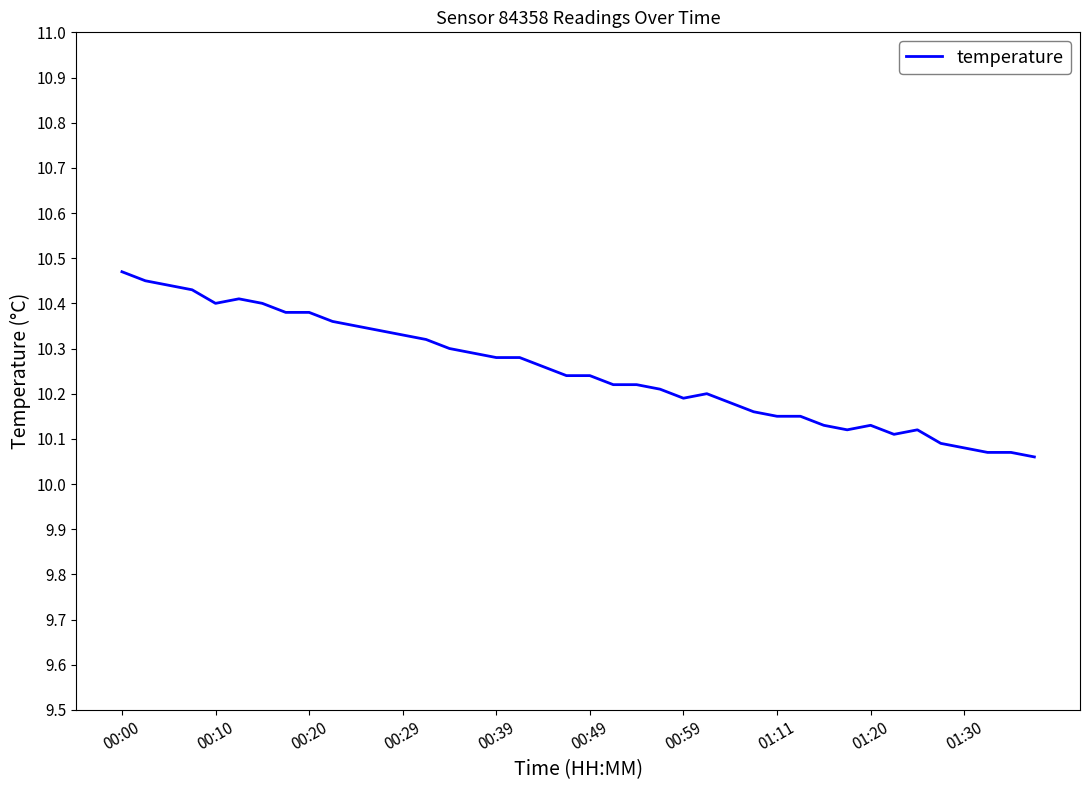

The chart shows a value of 10.2 at 00:59. True or false?

True